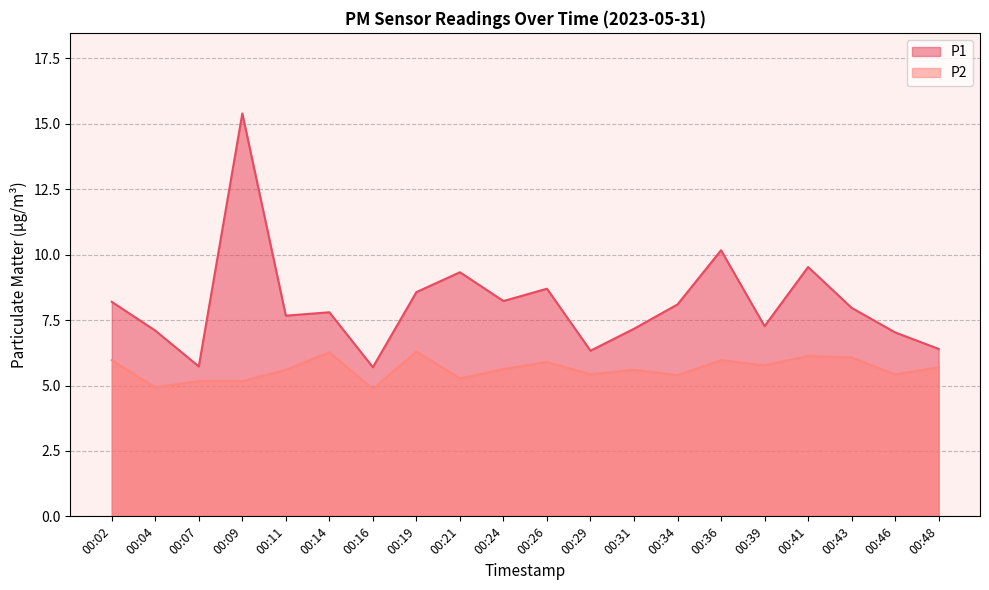

Between 00:31 and 00:29, which is larger?

00:31